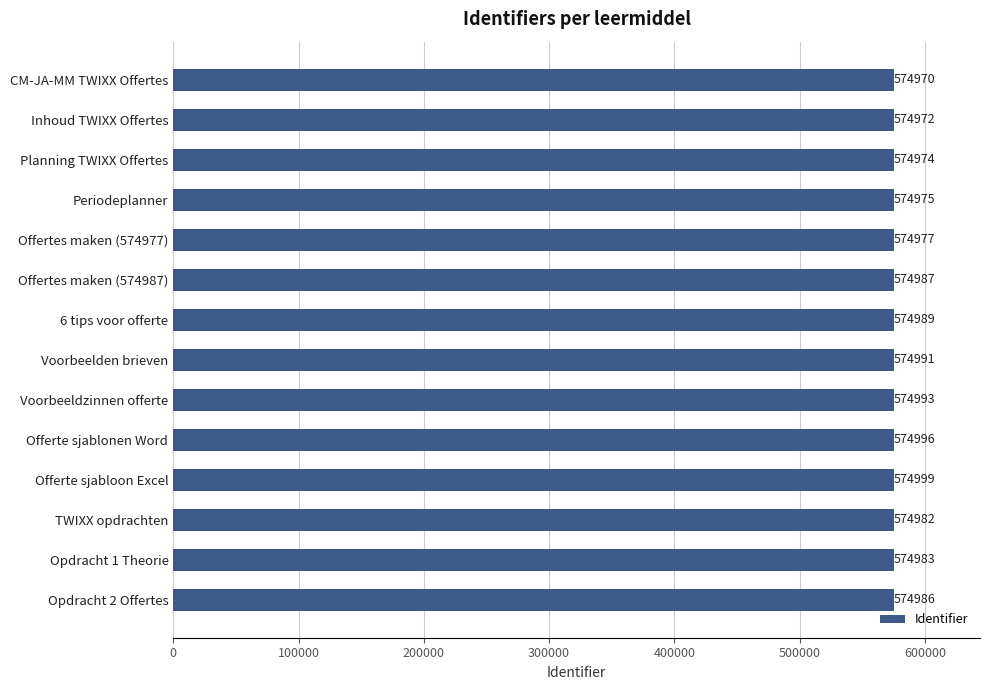

List the labels in order of value, smallest first.

CM-JA-MM TWIXX Offertes, Inhoud TWIXX Offertes, Planning TWIXX Offertes, Periodeplanner, Offertes maken (574977), TWIXX opdrachten, Opdracht 1 Theorie, Opdracht 2 Offertes, Offertes maken (574987), 6 tips voor offerte, Voorbeelden brieven, Voorbeeldzinnen offerte, Offerte sjablonen Word, Offerte sjabloon Excel